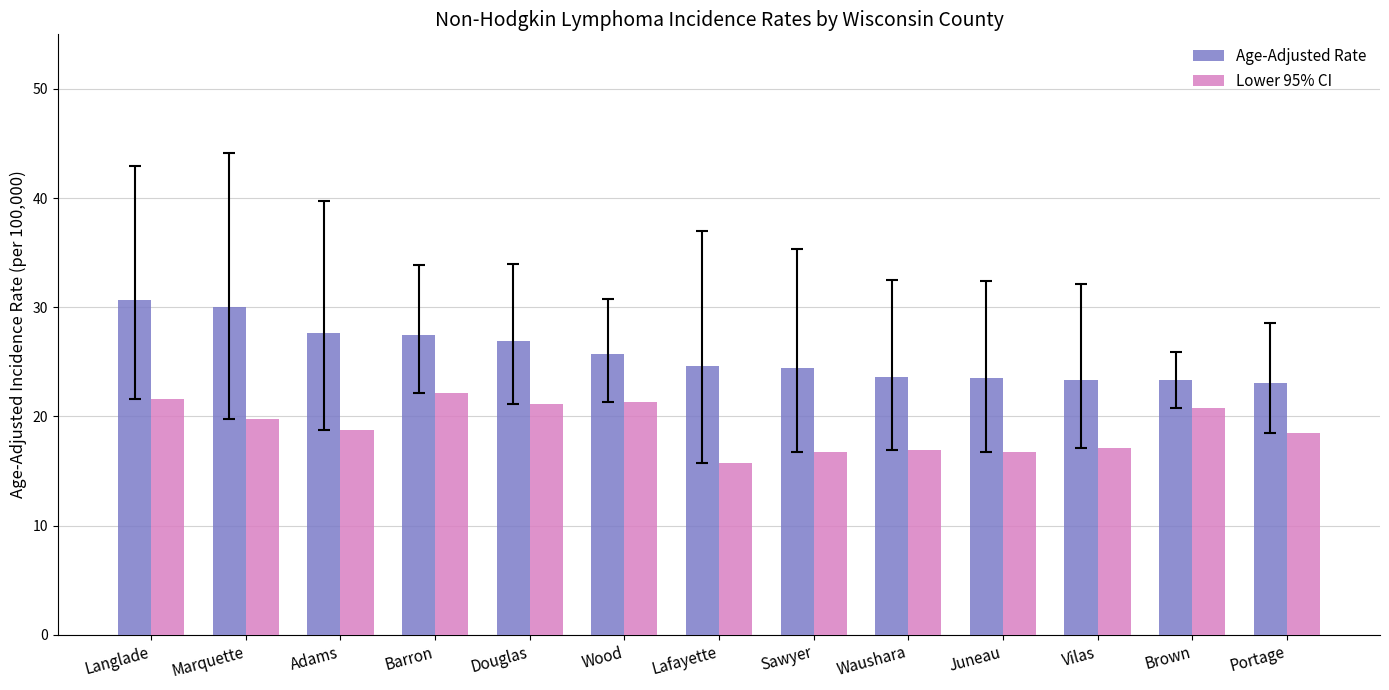

At which label does Lower 95% CI reach its minimum?

Lafayette